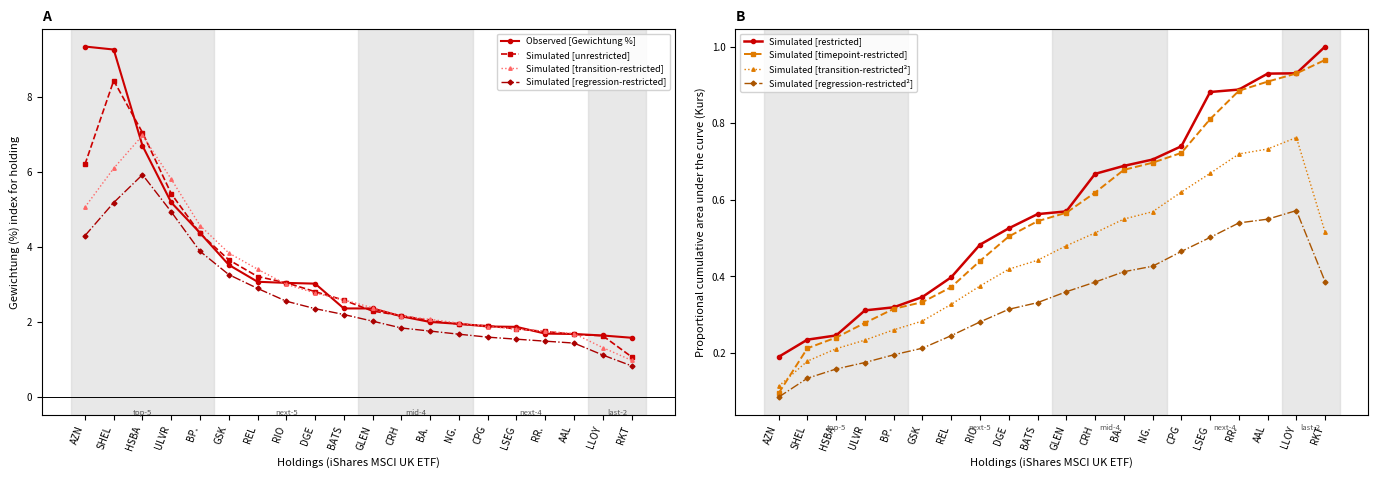

Between RIO and RR., which is larger?

RIO